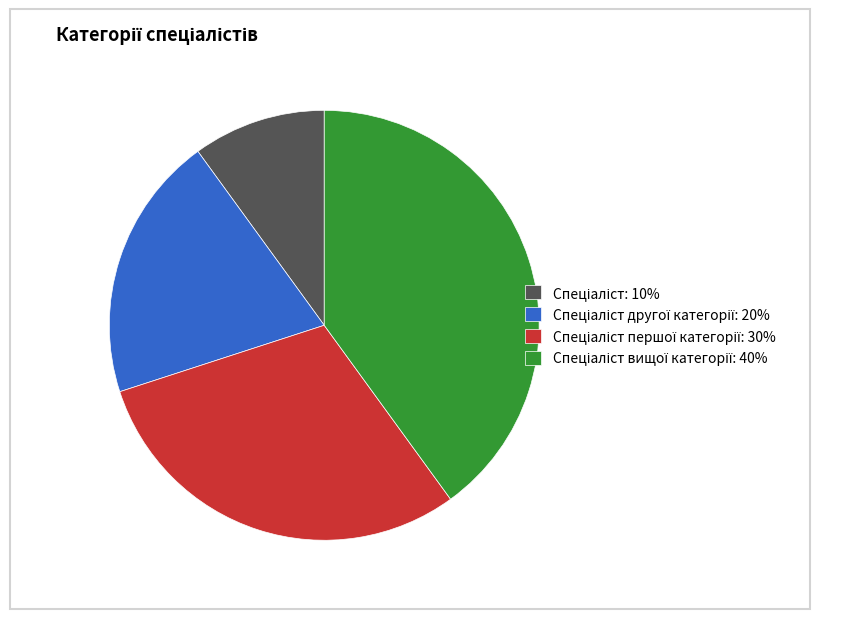

How many slices are in this pie chart?

4